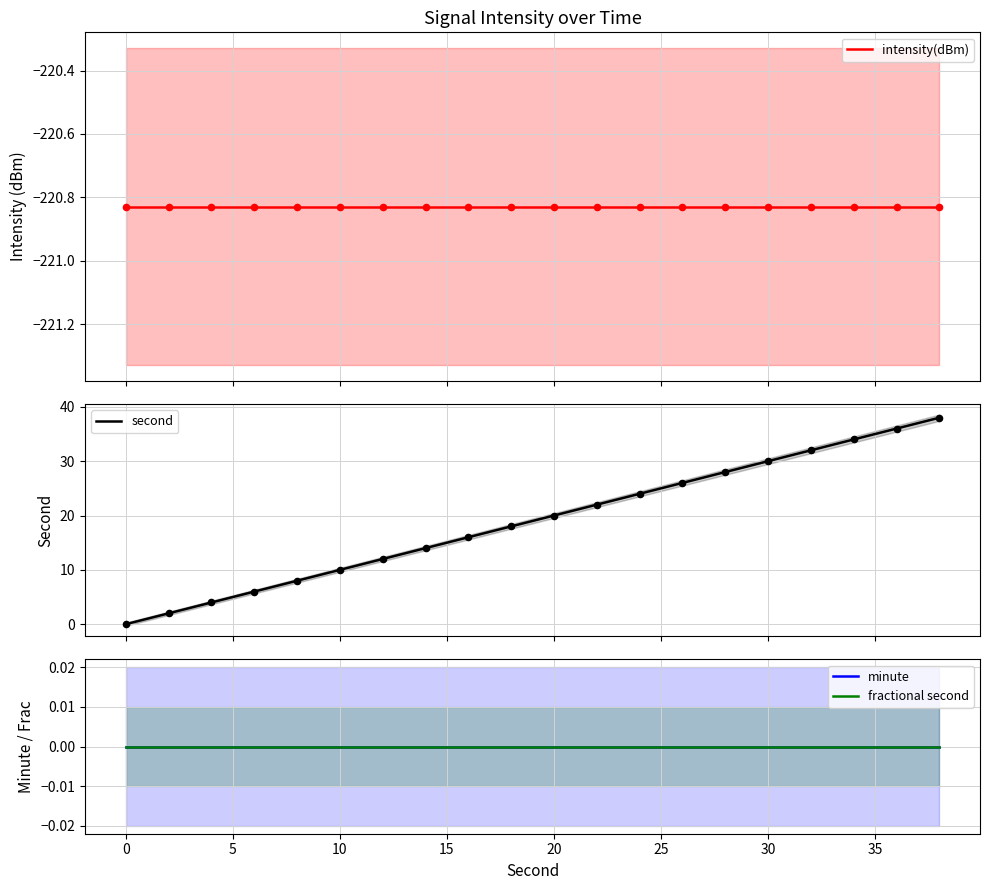

Is the value of intensity(dBm) at 13 greater than the value of second at −5?

No